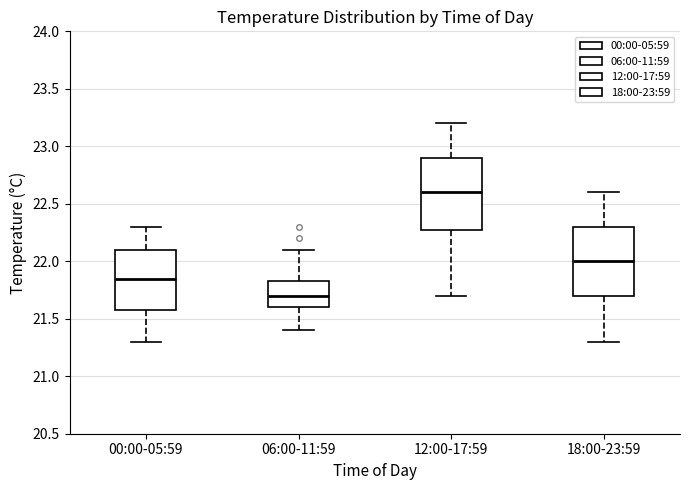

Where does the median line of the box for 06:00-11:59 sit on the y-axis? The values are not printed on the chart, so give them approximately, as read against the axis.

21.70